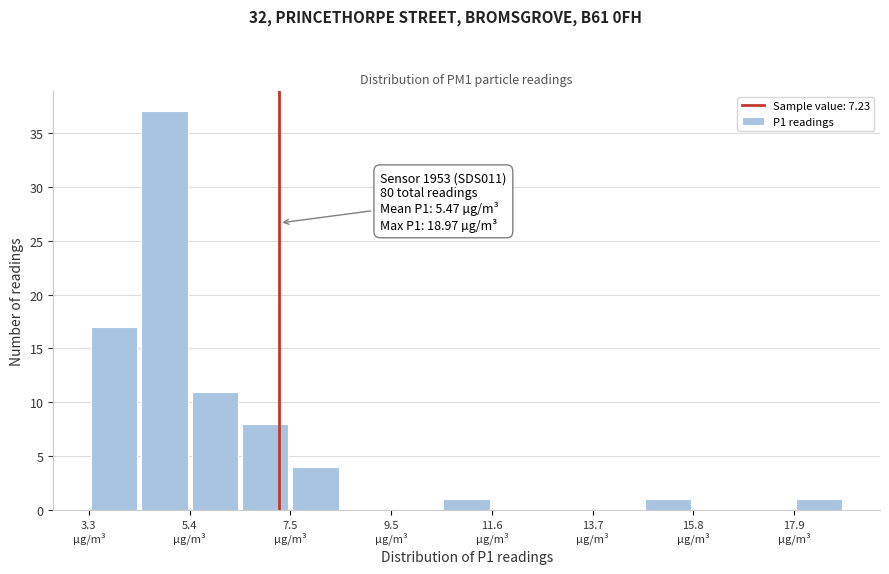

Around what value on the x-axis is the tallest bar? Give the approximate position of its centre, as read against the axis.

5.0